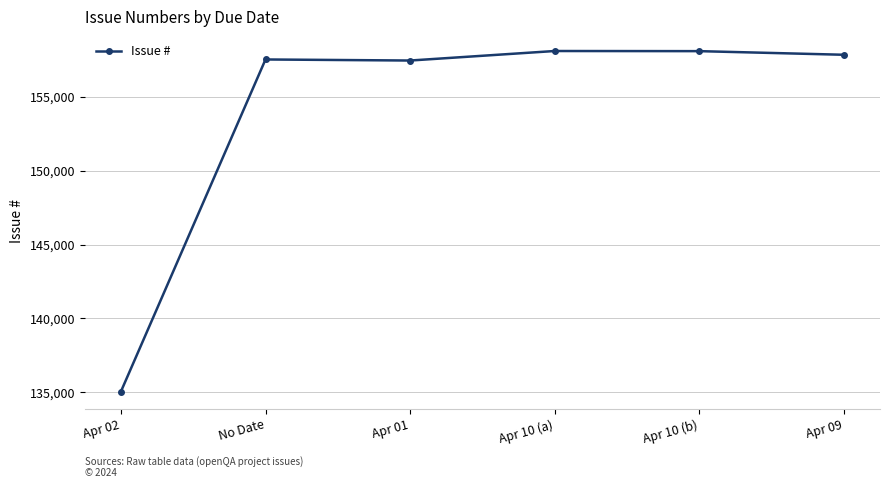

The chart shows a value of 214839 at Apr 02. True or false?

False